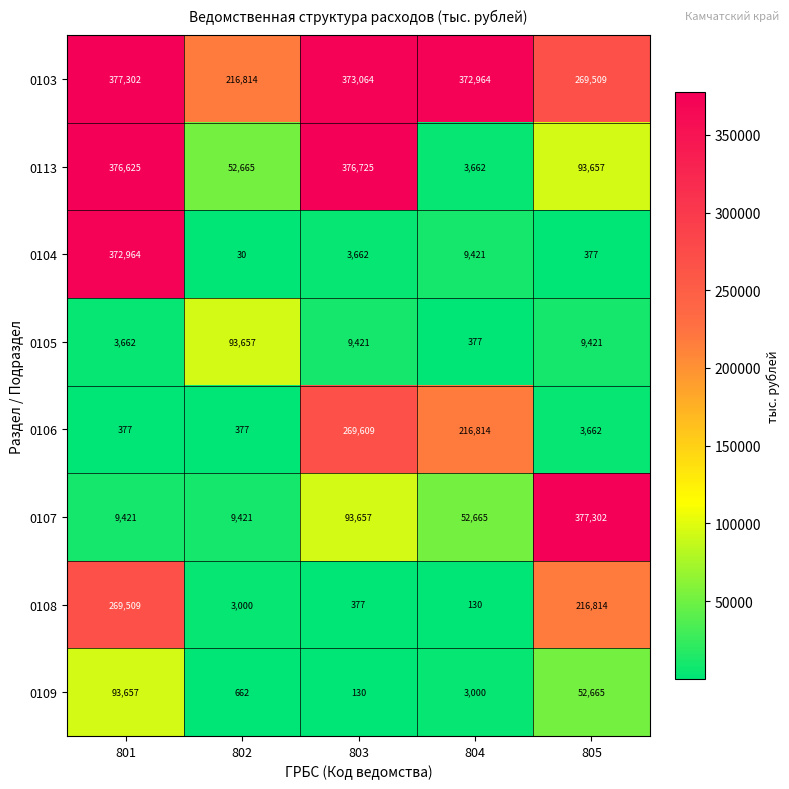

Which series has the largest range (max minus min)?

0113